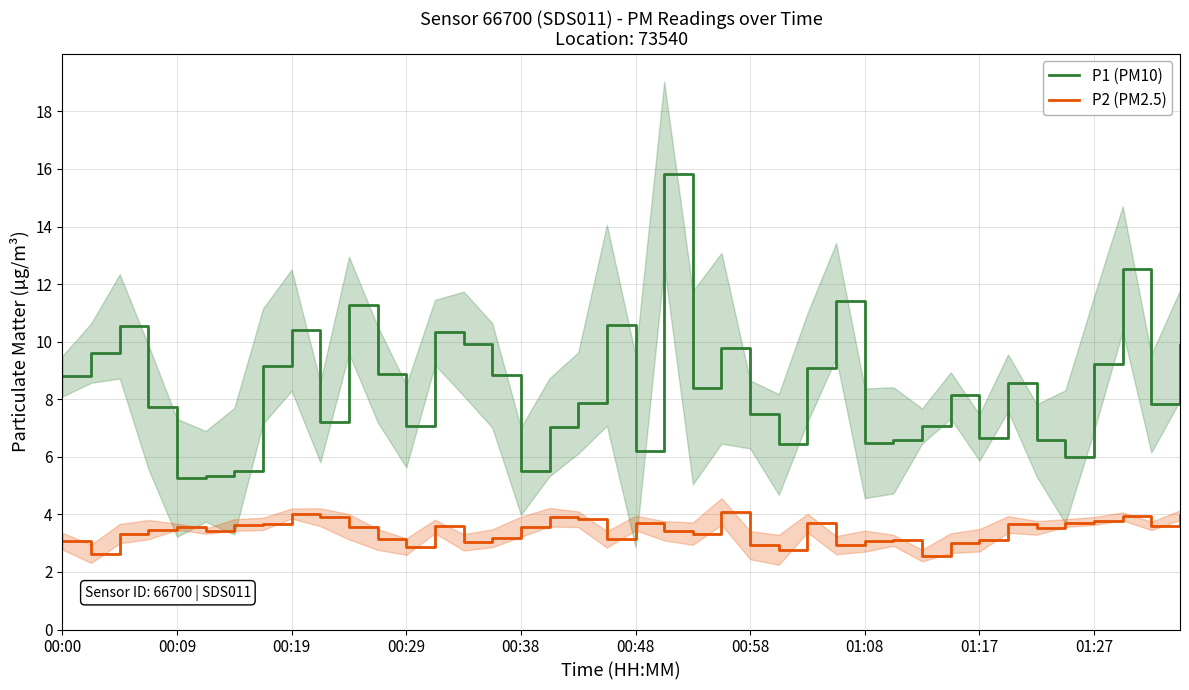

What is the difference between the P2 (PM2.5) values at 10 and 25?

0.8